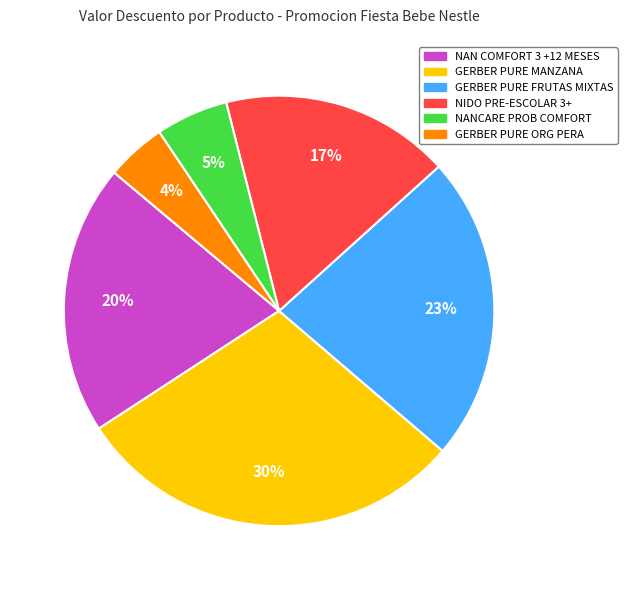

Which slice is the smallest?

GERBER PURE ORG PERA